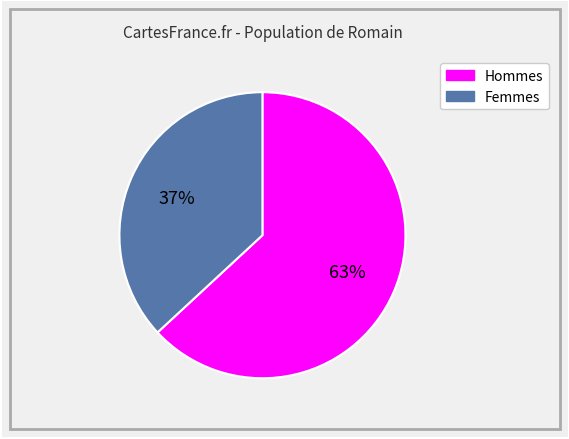

To the nearest percent, what is the difference between the largest and smallest slice percentages?

26%